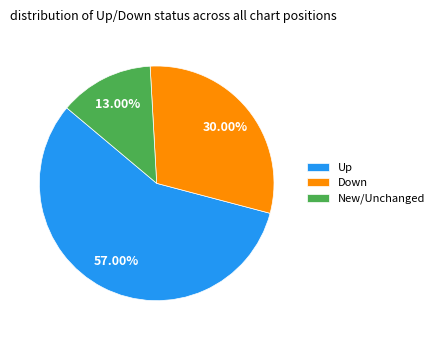

Which category accounts for the majority?

Up